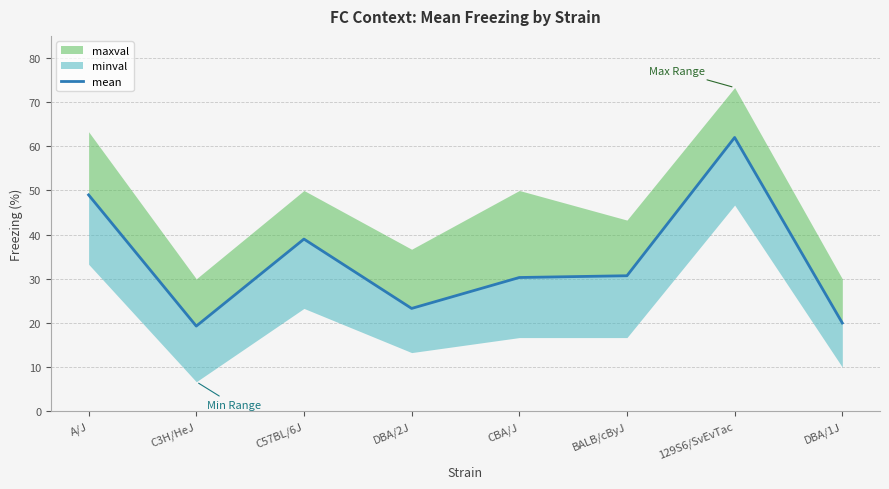

The chart shows a value of 23.3 at DBA/2J. True or false?

True